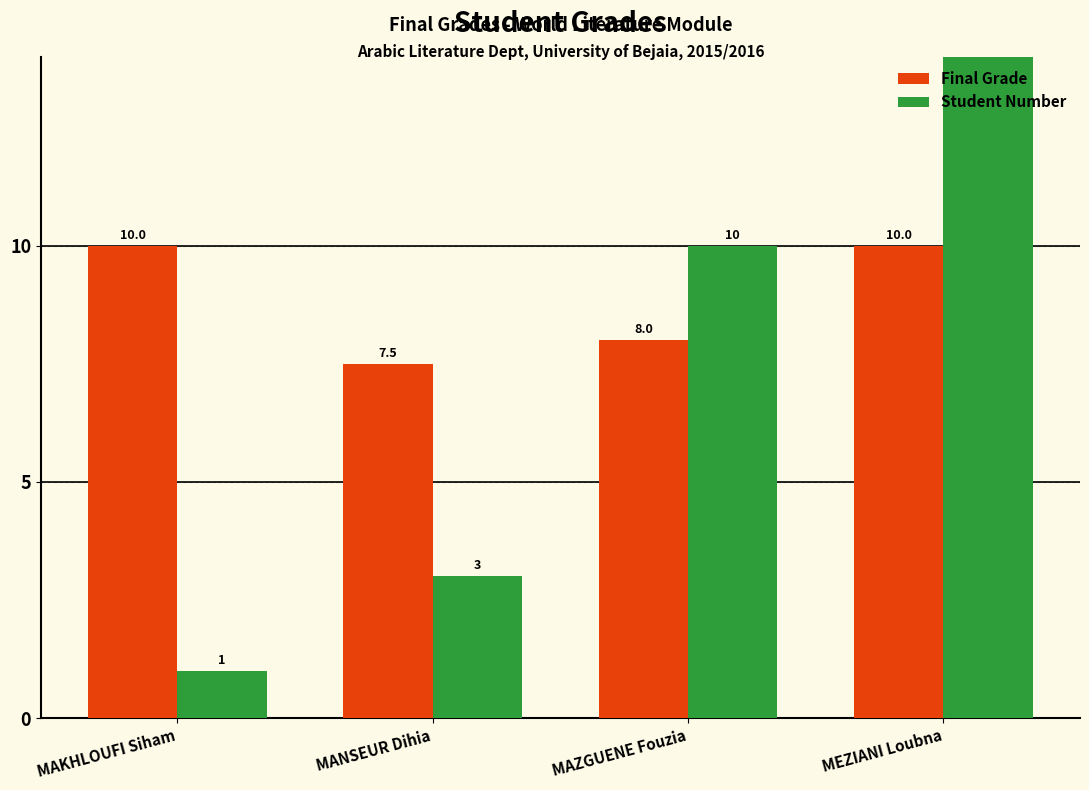

List the series in order of their overall mean, highest first.

Final Grade, Student Number